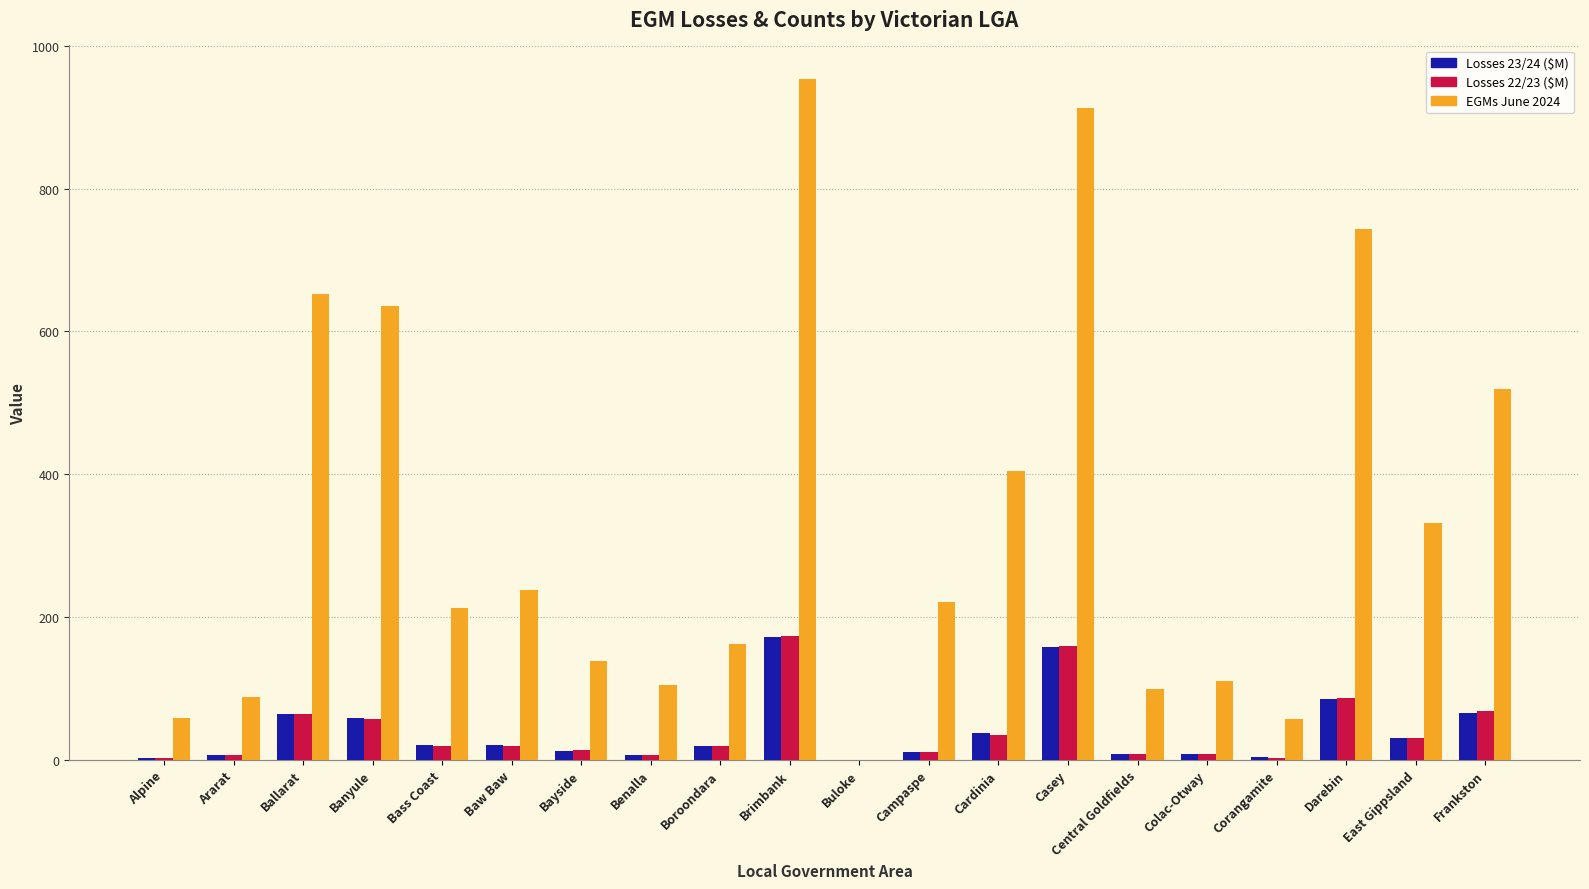

What is the maximum value for Losses 22/23 ($M)?

172.9